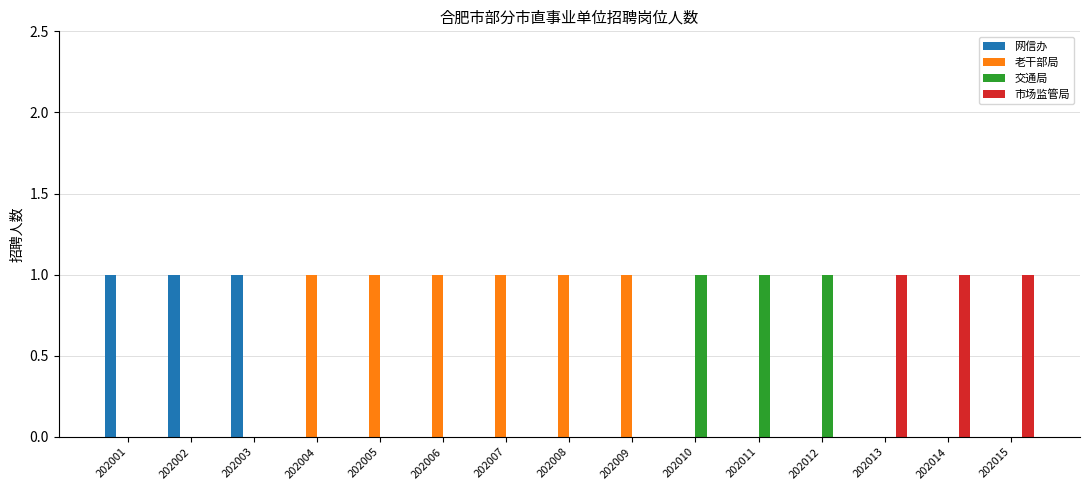

The value of 交通局 at 202003 is 0. True or false?

True